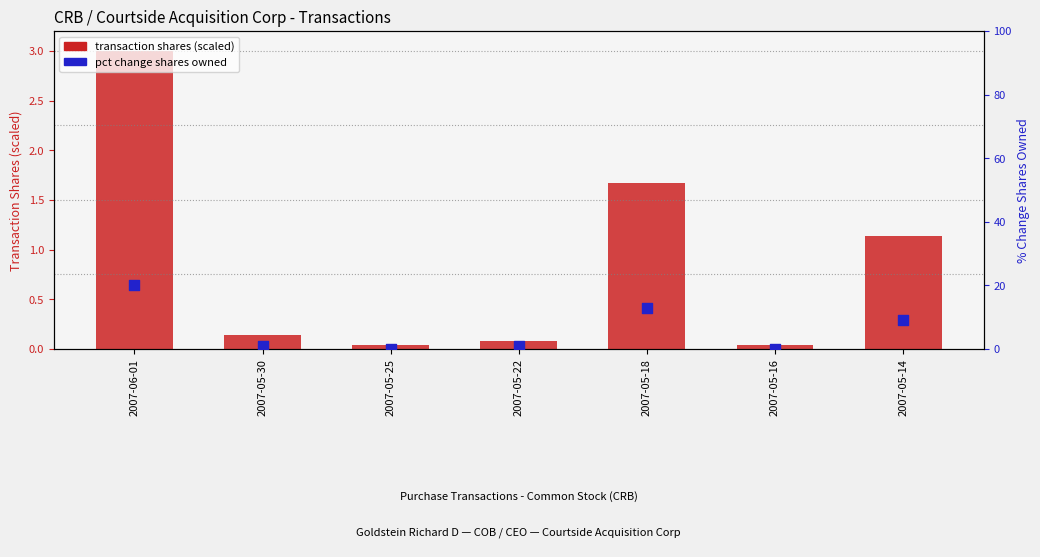

Is the value of transaction shares (scaled) at 2007-05-18 greater than the value of pct change shares owned at 2007-06-01?

No